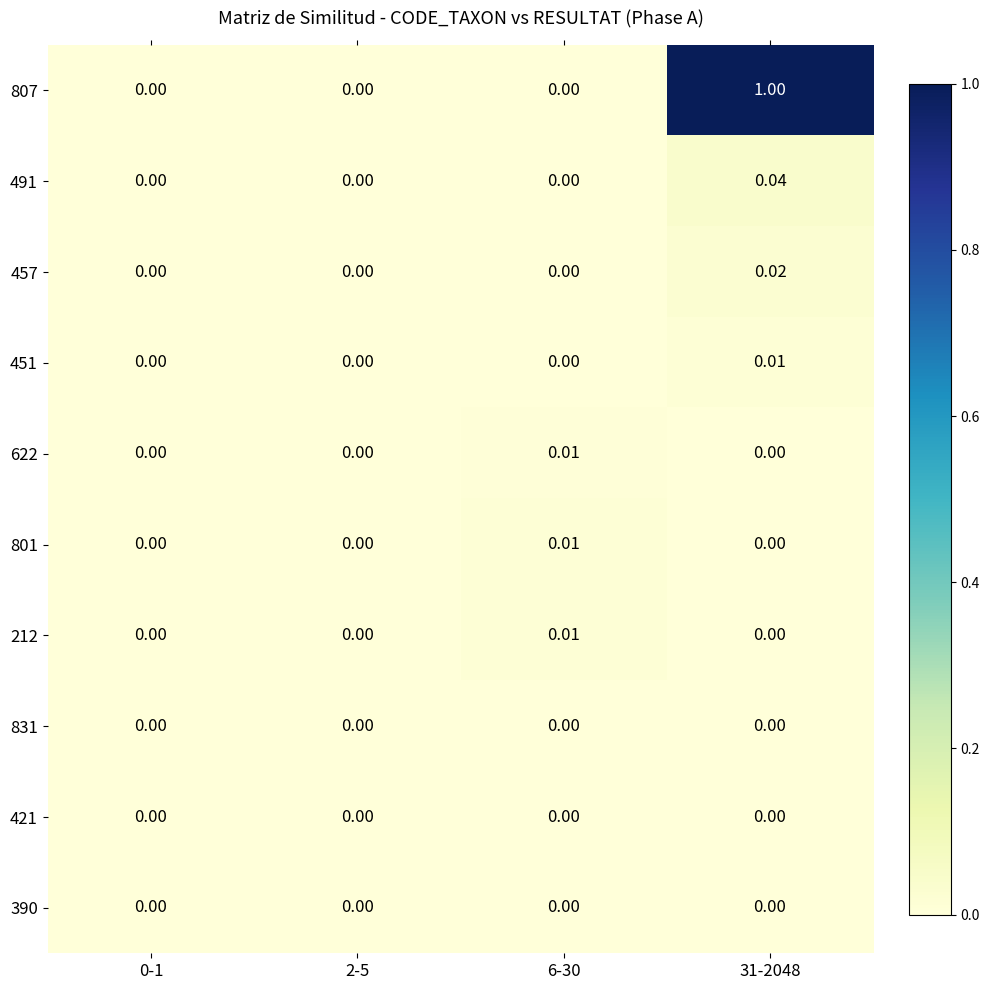

Count the number of data series in this chart.

10